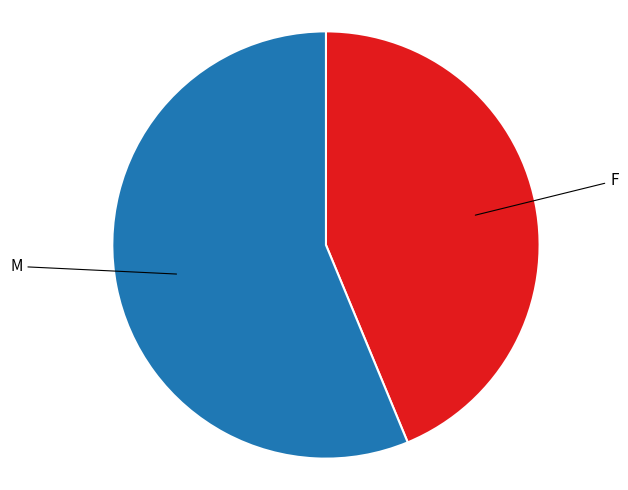

Does any single category account for the majority?

Yes